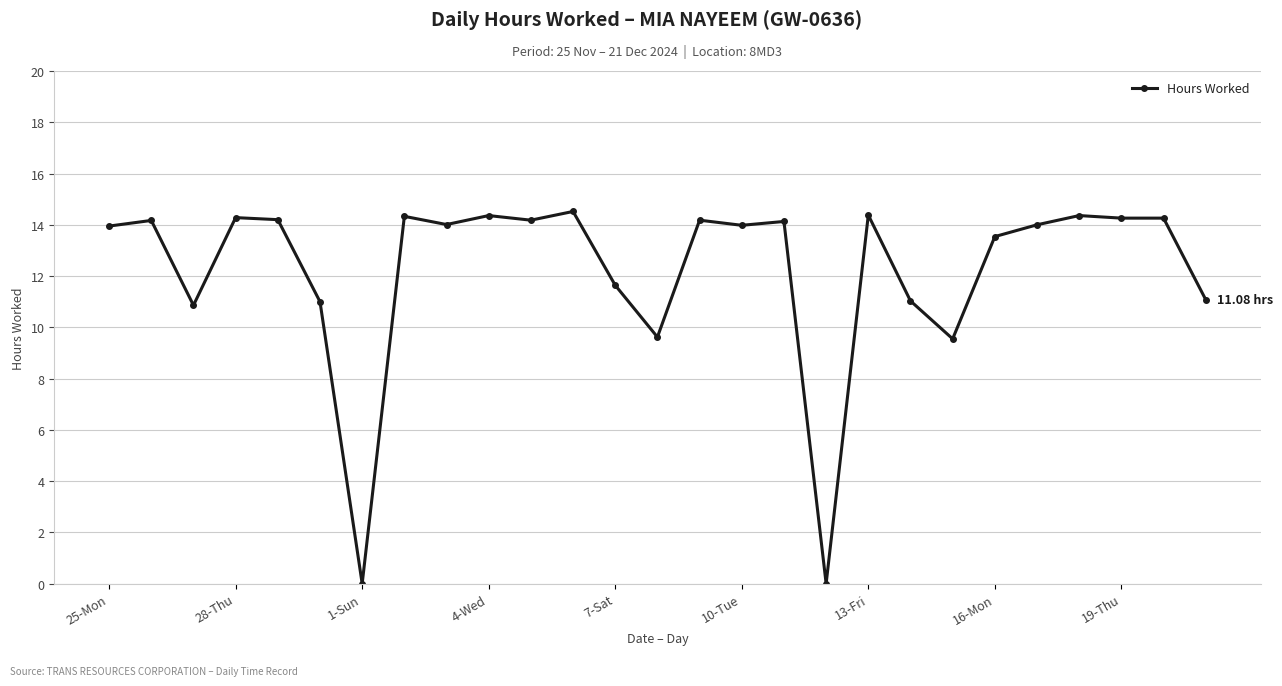

How many data points does each series have?

27